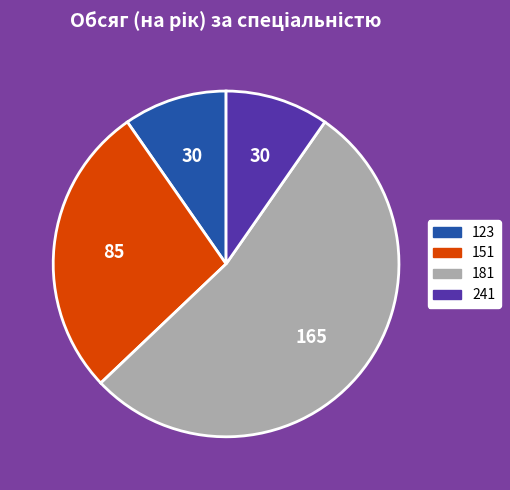

Do 123 and 241 together represent more than half of the pie?

No